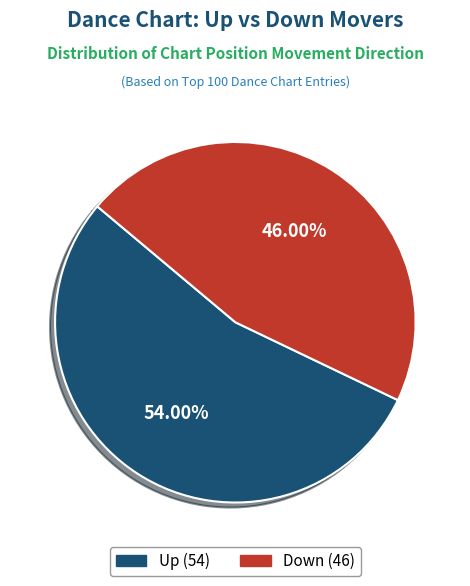

What percentage is the Up slice, to the nearest percent?

54%